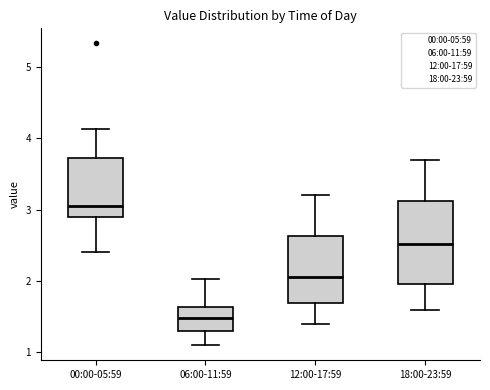

Reading left to right, read every box against the y-axis: the position of its median line, the range the box covers, and the ends of its whiskers. The values are not printed on the chart, so give them approximately, as read against the axis.

00:00-05:59: median 3.1, box 2.9 to 3.7, whiskers 2.4 to 4.1
06:00-11:59: median 1.5, box 1.3 to 1.6, whiskers 1.1 to 2.0
12:00-17:59: median 2.1, box 1.7 to 2.6, whiskers 1.4 to 3.2
18:00-23:59: median 2.5, box 2.0 to 3.1, whiskers 1.6 to 3.7